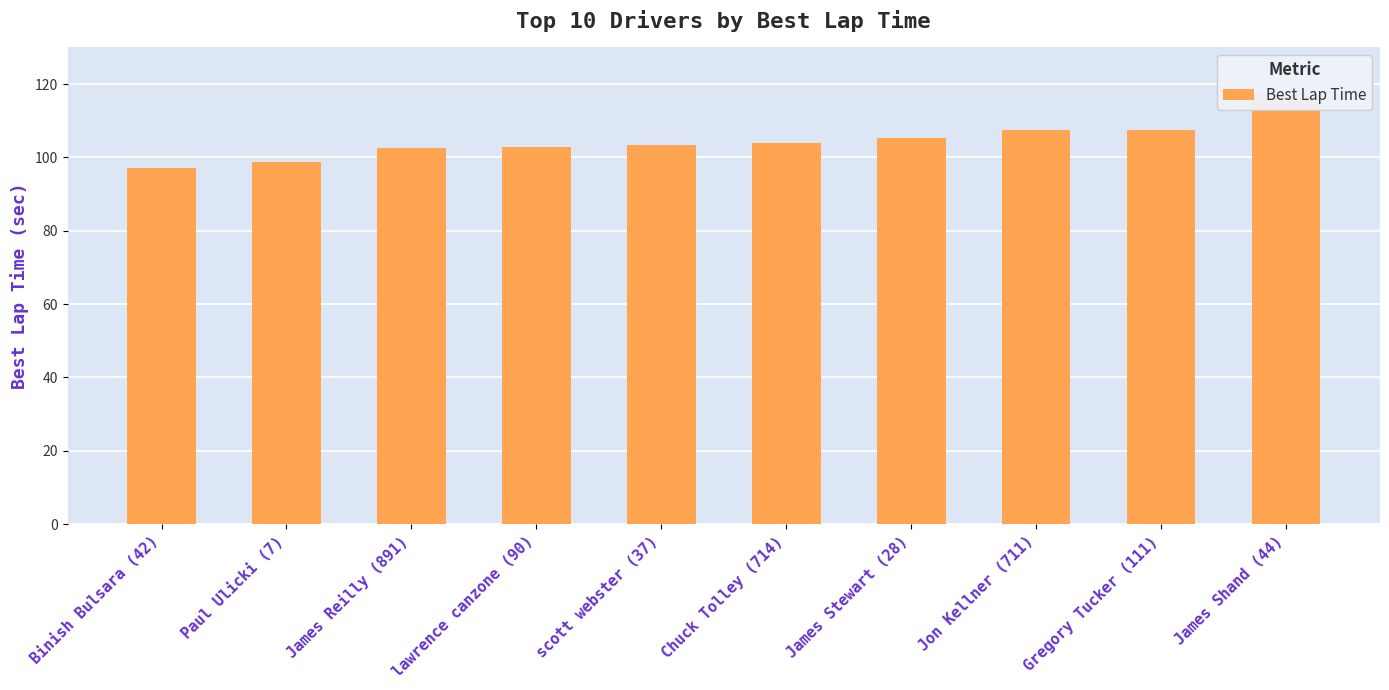

What is the difference between the second highest and minimum values?

10.4